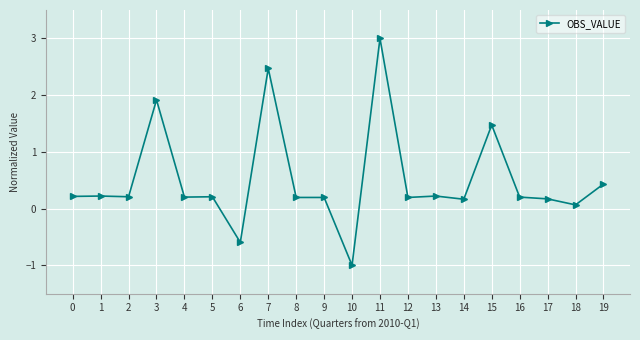

True or false: the data shows -0.3 at 10.

False